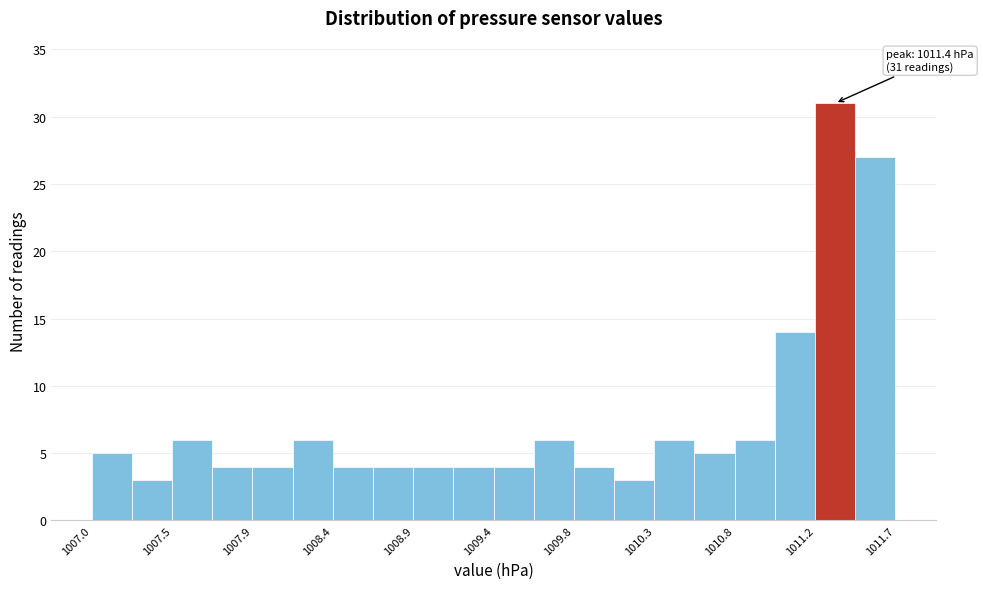

Over which range of the x-axis is the bar tallest?

1011.230 to 1011.465